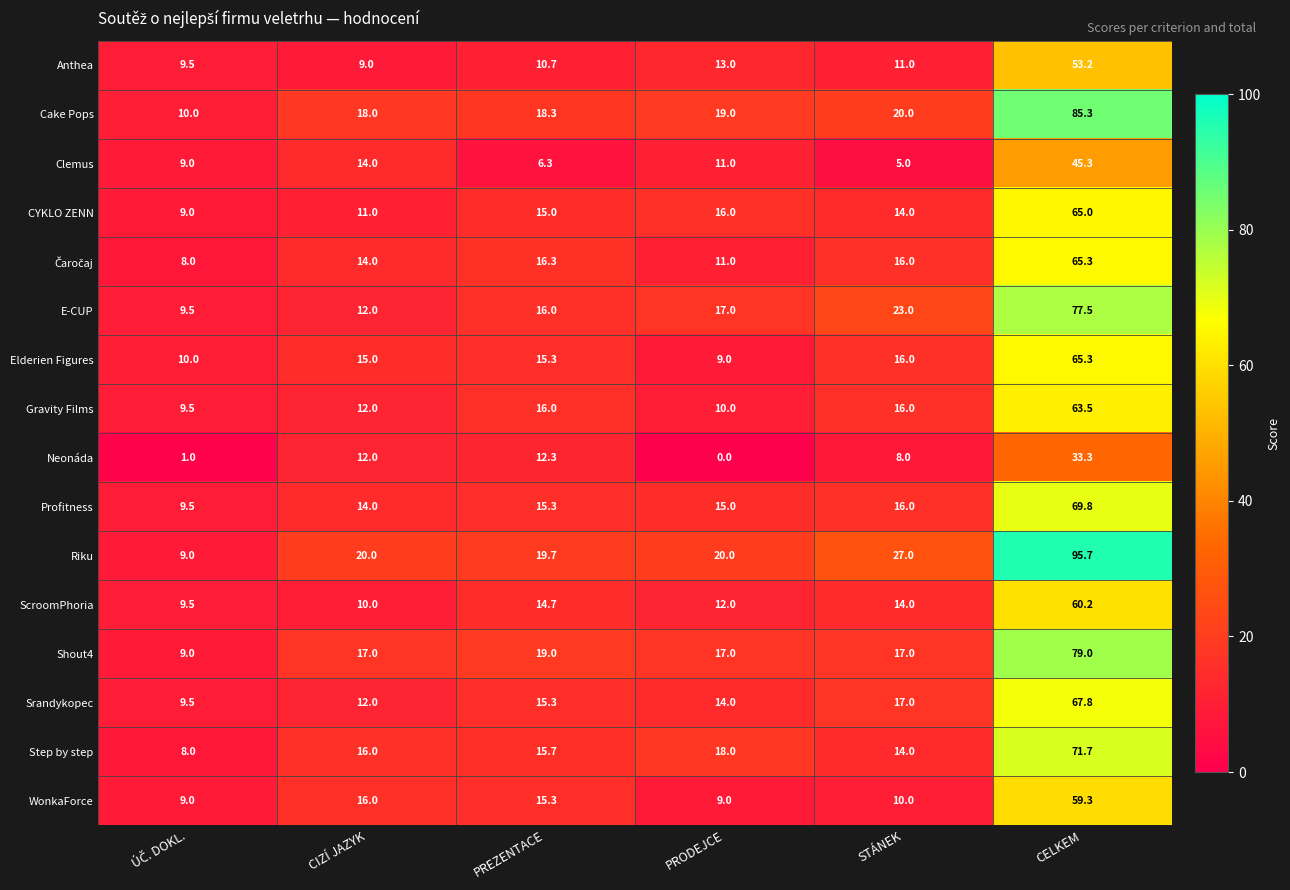

The value of Step by step at STÁNEK is 24.1. True or false?

False